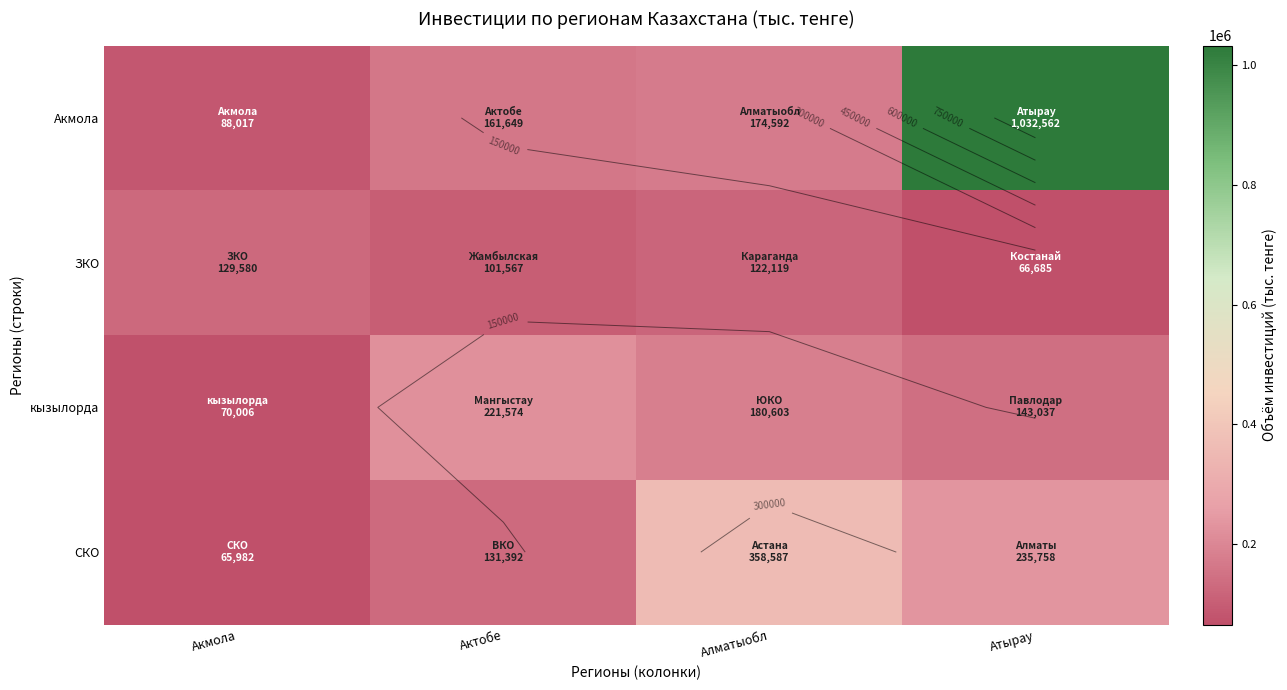

What is the lowest value of the ЗКО series?

66685.5